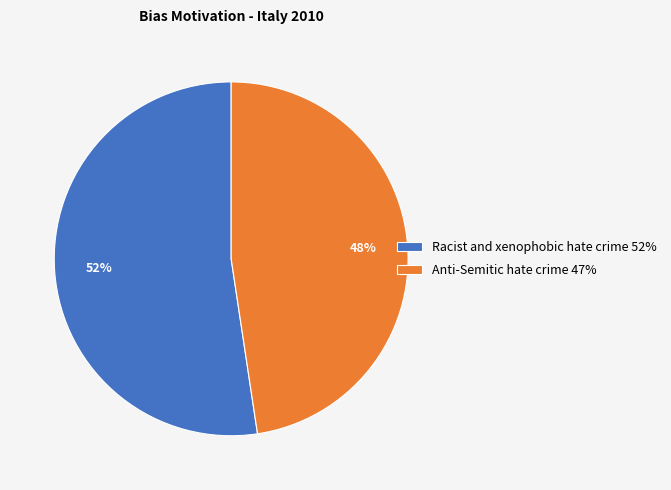

Is there a majority slice in this chart?

Yes